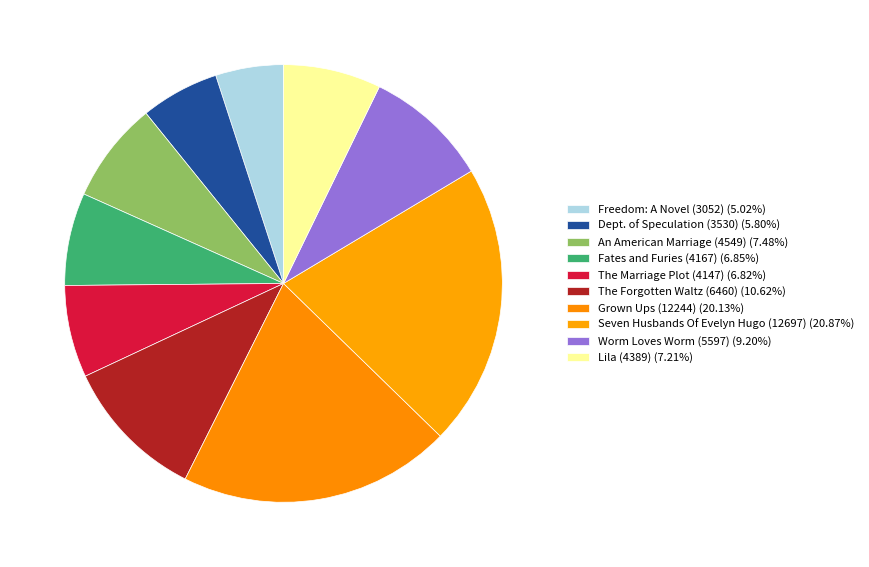

Does An American Marriage (4549) account for over 50% of the chart?

No